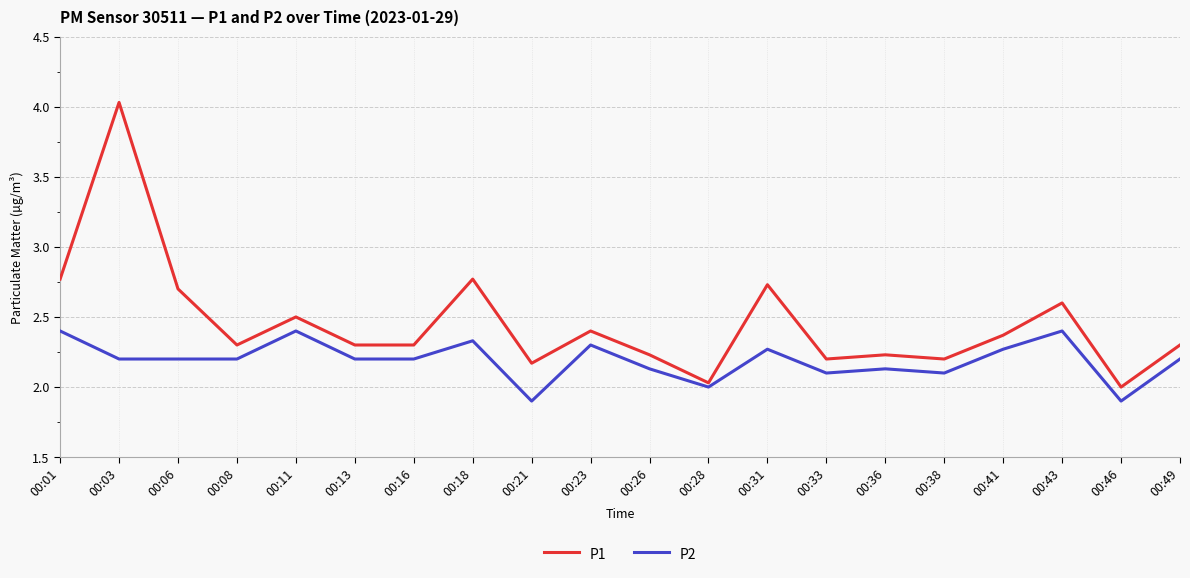

Is it true that P1 equals 3.9 at 00:31?

False